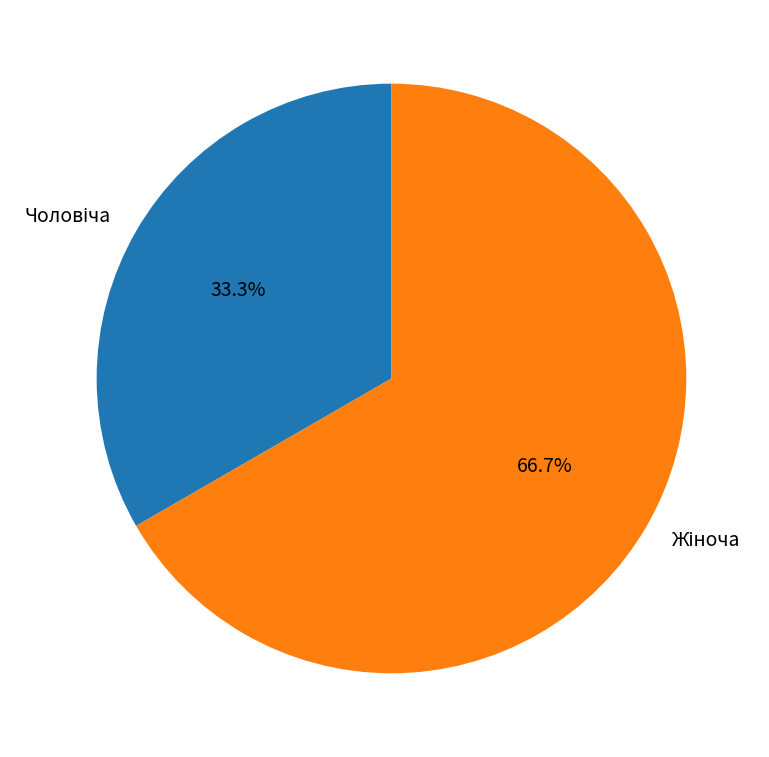

Is there any slice that represents more than half of the pie?

Yes